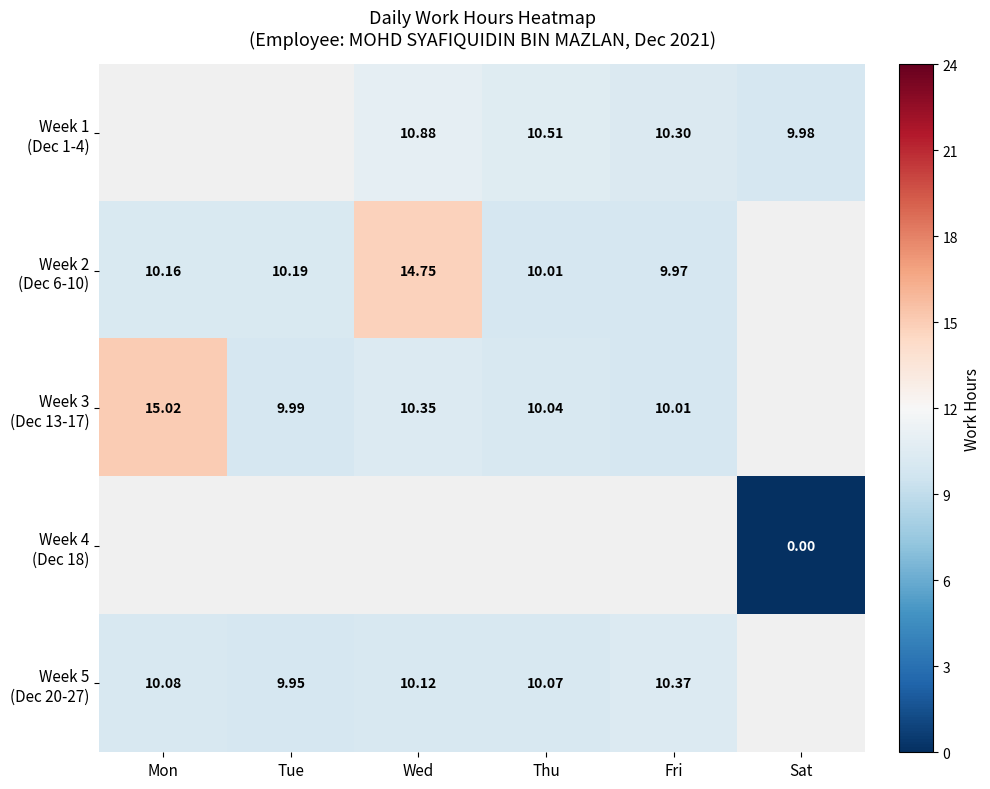

The value of Week 3 (Dec 13-17) at Tue is -0.2. True or false?

True